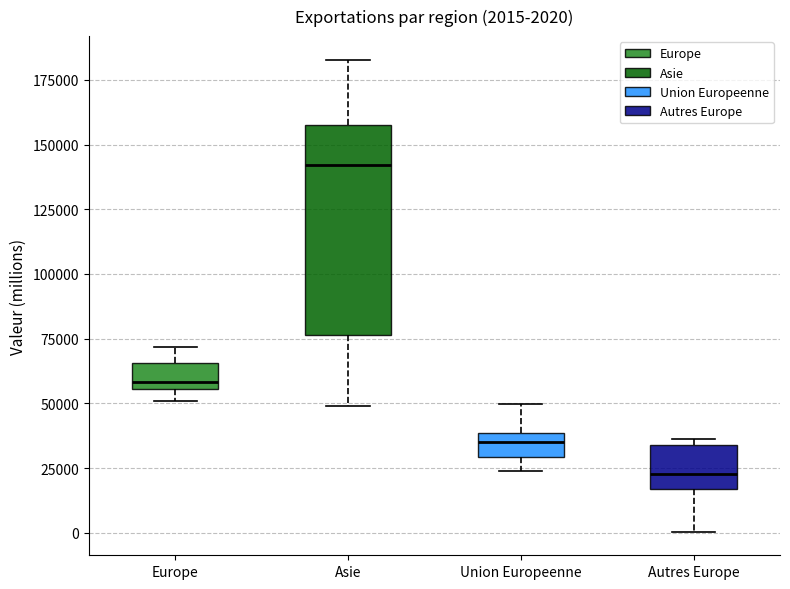

Which box's median line is the highest?

Asie